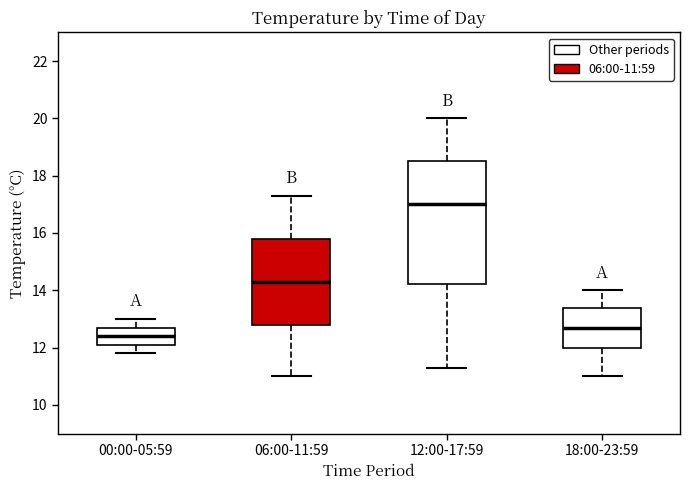

Which box is the tallest, from its lower edge to its upper edge?

12:00-17:59